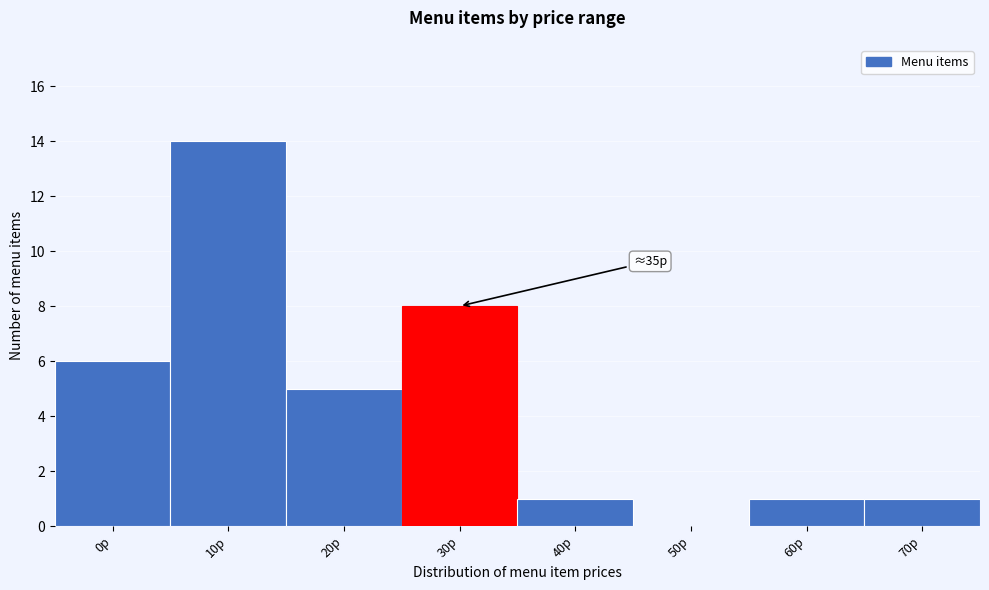

Reading left to right, extract all data points from this chart.

0р=6	10р=14	20р=5	30р=8	40р=1	50р=0	60р=1	70р=1